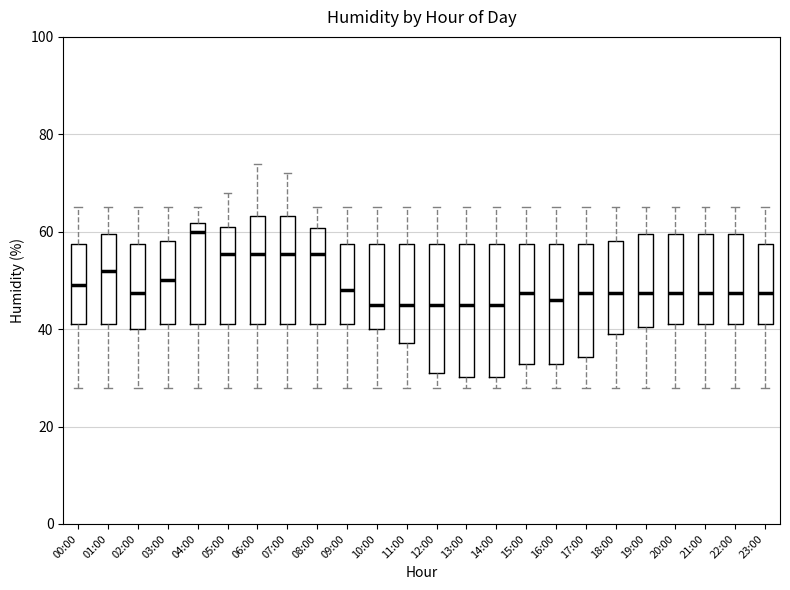

Reading left to right, transcribe this box plot: for each box, give where its median line is, the range the box spans, and where its two whiskers end, as read against the y-axis. The values are not printed on the chart, so give them approximately, as read against the axis.

00:00: median 50, box 42 to 58, whiskers 28 to 66
01:00: median 52, box 42 to 60, whiskers 28 to 66
02:00: median 48, box 40 to 58, whiskers 28 to 66
03:00: median 50, box 42 to 58, whiskers 28 to 66
04:00: median 60, box 42 to 62, whiskers 28 to 66
05:00: median 56, box 42 to 62, whiskers 28 to 68
06:00: median 56, box 42 to 64, whiskers 28 to 74
07:00: median 56, box 42 to 64, whiskers 28 to 72
08:00: median 56, box 42 to 60, whiskers 28 to 66
09:00: median 48, box 42 to 58, whiskers 28 to 66
10:00: median 46, box 40 to 58, whiskers 28 to 66
11:00: median 46, box 38 to 58, whiskers 28 to 66
12:00: median 46, box 32 to 58, whiskers 28 to 66
13:00: median 46, box 30 to 58, whiskers 28 to 66
14:00: median 46, box 30 to 58, whiskers 28 to 66
15:00: median 48, box 32 to 58, whiskers 28 to 66
16:00: median 46, box 32 to 58, whiskers 28 to 66
17:00: median 48, box 34 to 58, whiskers 28 to 66
18:00: median 48, box 40 to 58, whiskers 28 to 66
19:00: median 48, box 40 to 60, whiskers 28 to 66
20:00: median 48, box 42 to 60, whiskers 28 to 66
21:00: median 48, box 42 to 60, whiskers 28 to 66
22:00: median 48, box 42 to 60, whiskers 28 to 66
23:00: median 48, box 42 to 58, whiskers 28 to 66